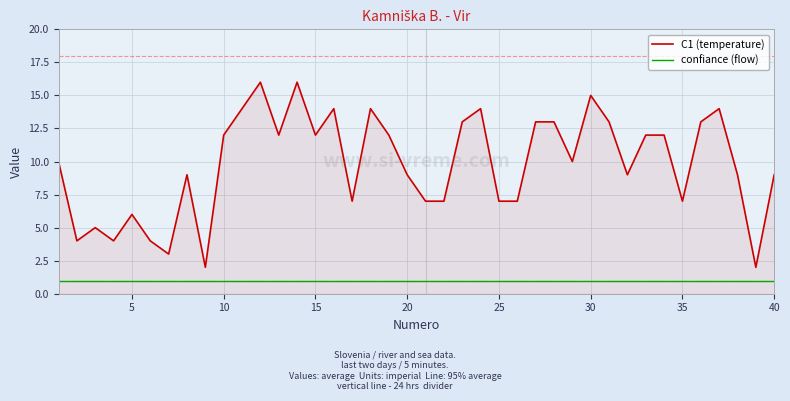

Rank the series by their maximum value, from lowest to highest.

confiance (flow), C1 (temperature)